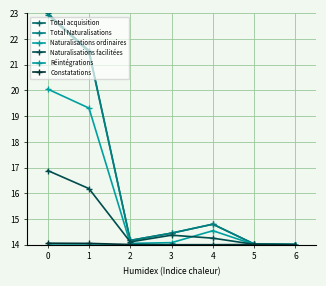

How many lines are shown in the chart?

6